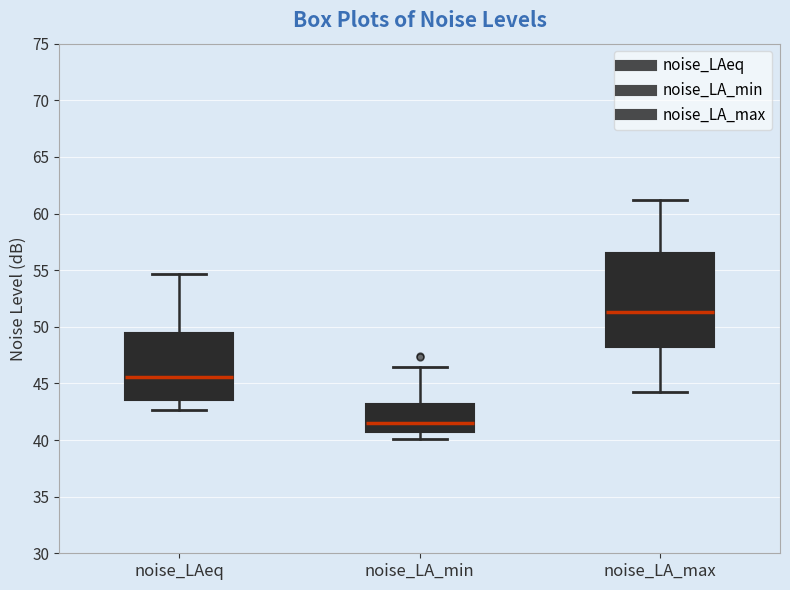

Reading left to right, read every box against the y-axis: the position of its median line, the range the box covers, and the ends of its whiskers. The values are not printed on the chart, so give them approximately, as read against the axis.

noise_LAeq: median 45.5, box 43.5 to 49.5, whiskers 42.5 to 54.5
noise_LA_min: median 41.5, box 40.5 to 43.0, whiskers 40.0 to 46.5
noise_LA_max: median 51.5, box 48.0 to 56.5, whiskers 44.5 to 61.0